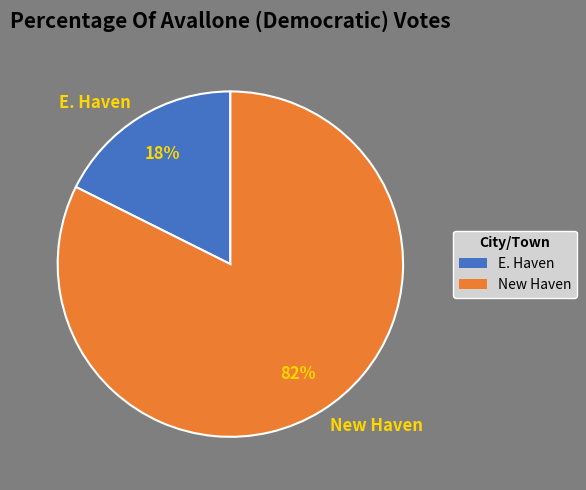

To the nearest percent, what is the average slice percentage?

50%